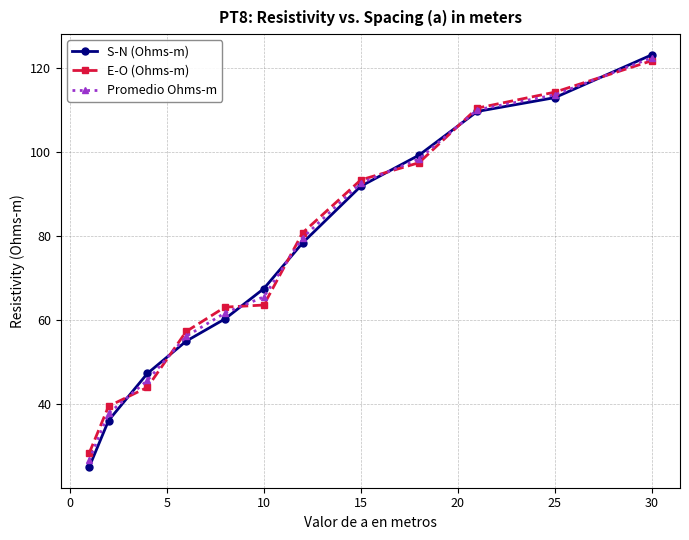

True or false: S-N (Ohms-m) has more than 0 points higher than both neighbors.

False